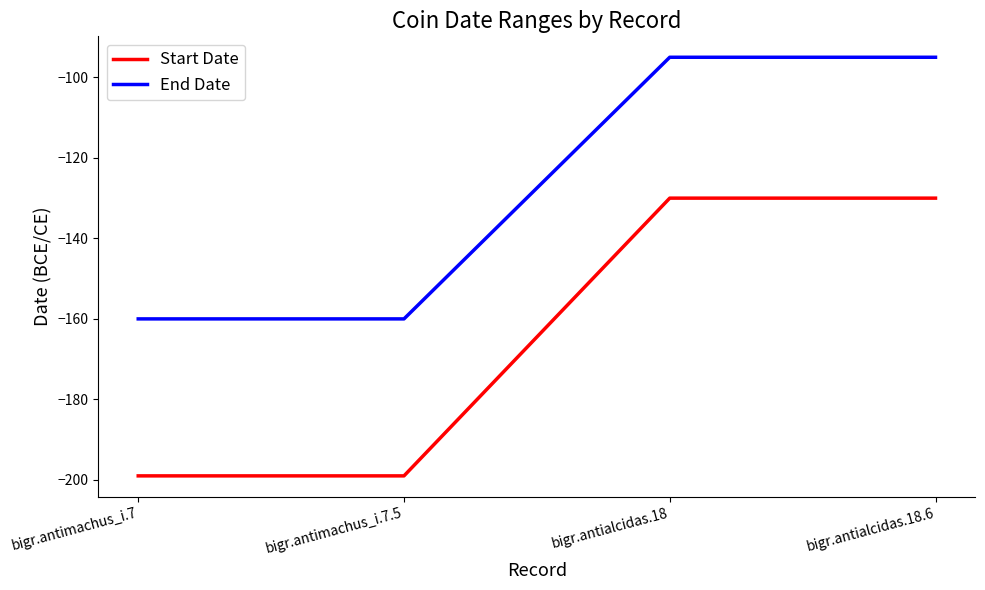

What is the sum of all End Date values?

-510